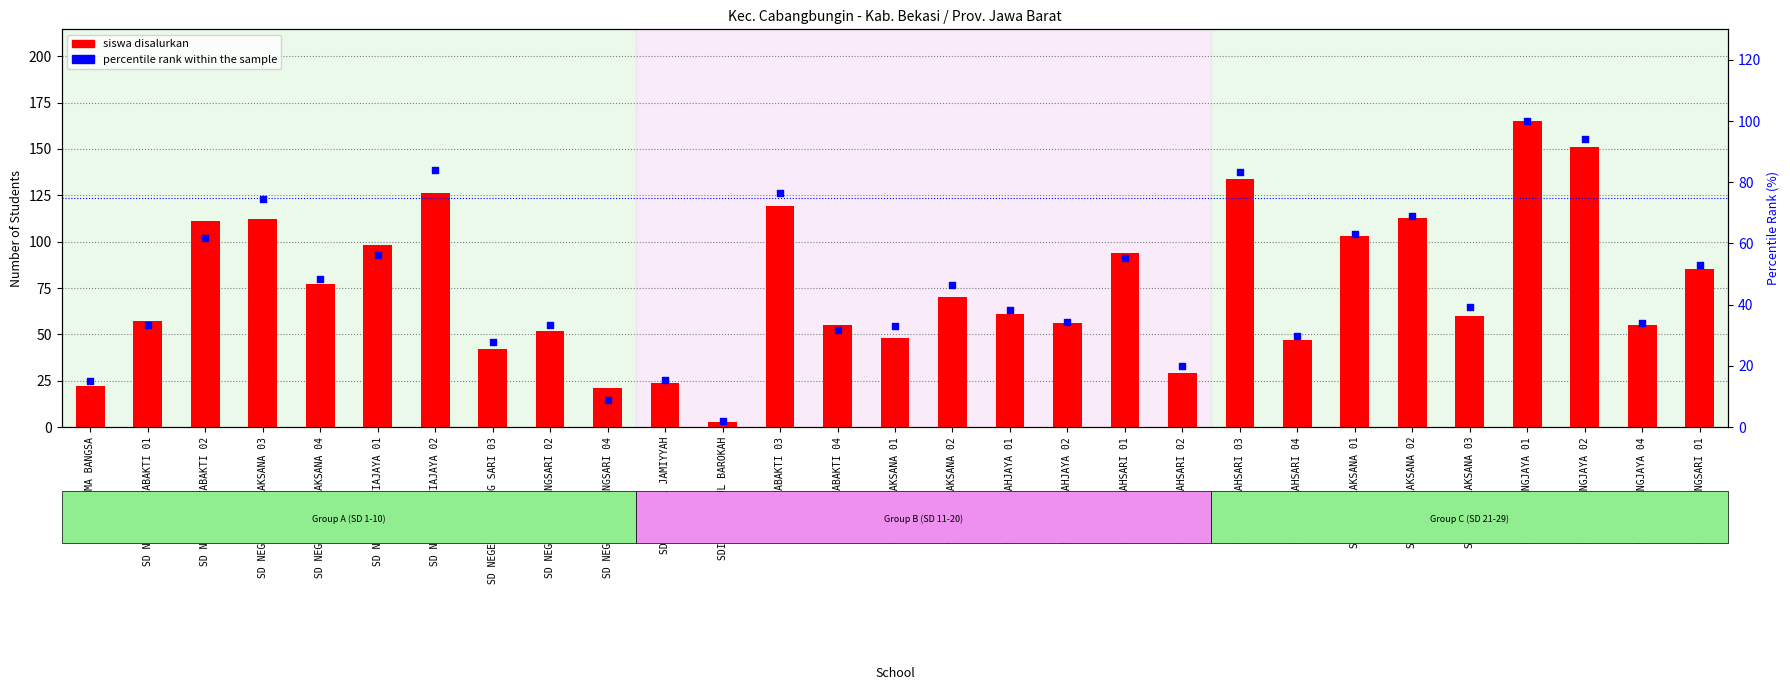

Which series reaches the minimum Y coordinate?

percentile rank within the sample